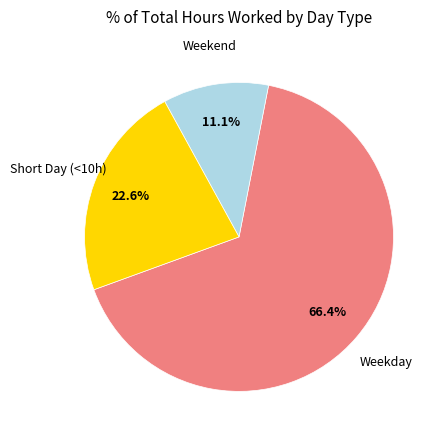

Is there a majority slice in this chart?

Yes